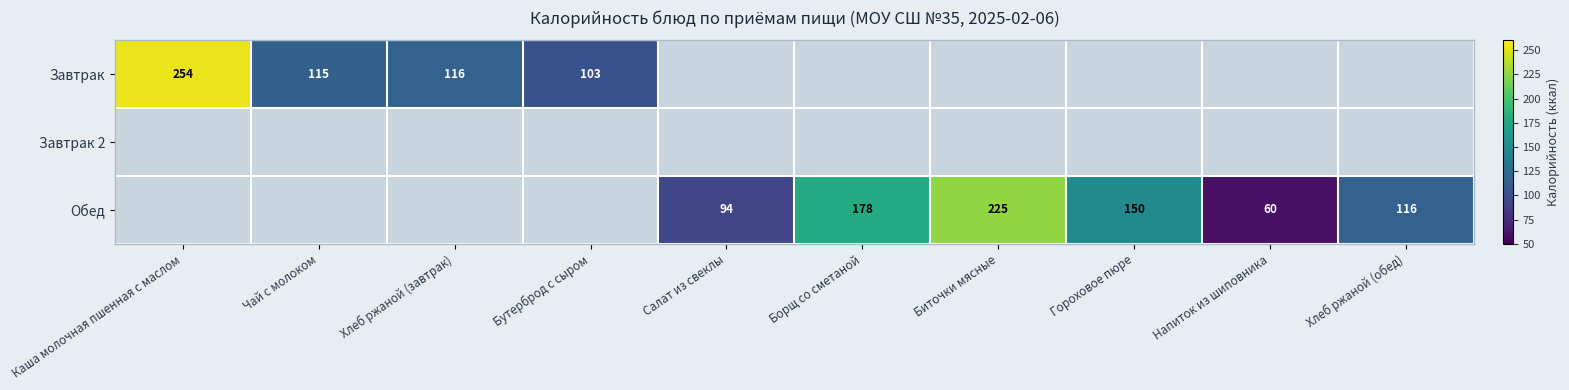

What is the greatest value displayed?

254